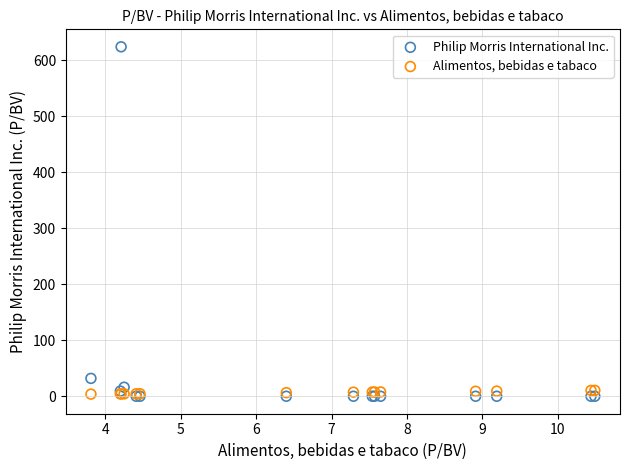

Across all series, what Y value is closest to 312?

31.9